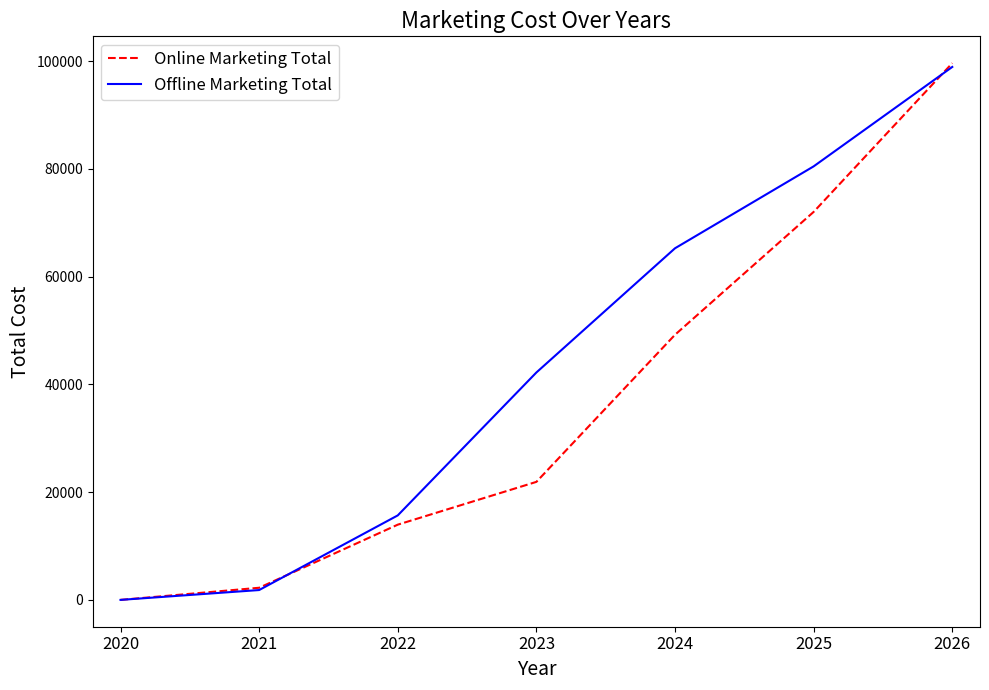

Rank the series by their average value, from lowest to highest.

Online Marketing Total, Offline Marketing Total